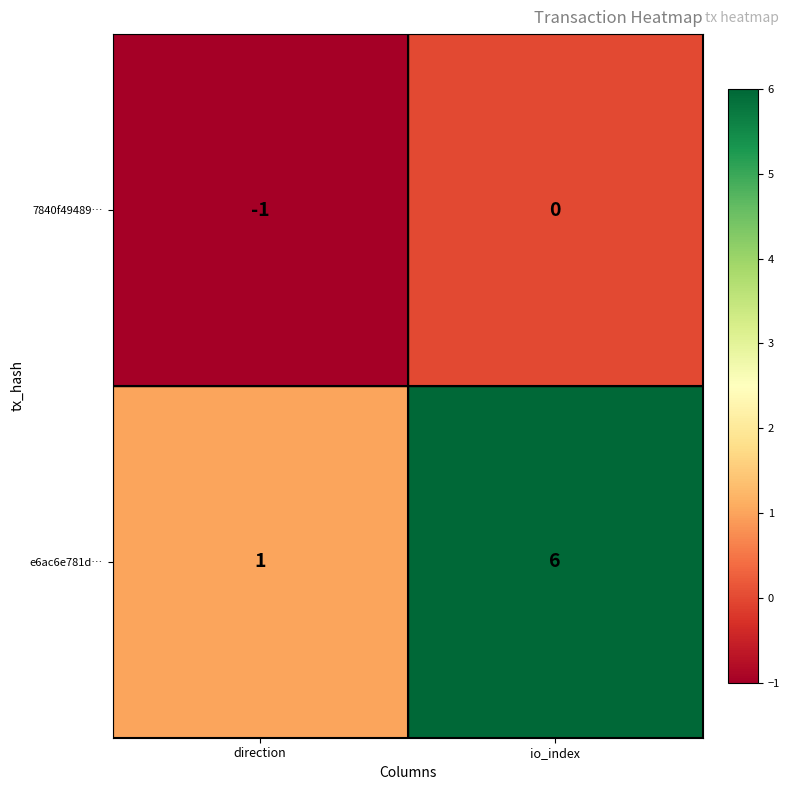

Where is e6ac6e781d… nearest to the value 3?

direction